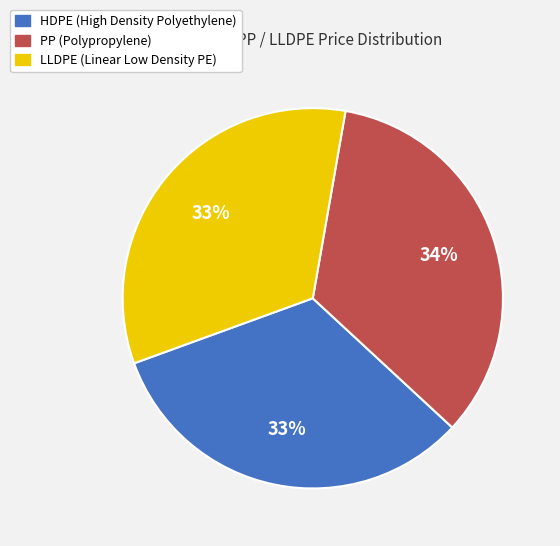

To the nearest percent, what percentage of the pie is LLDPE?

33%